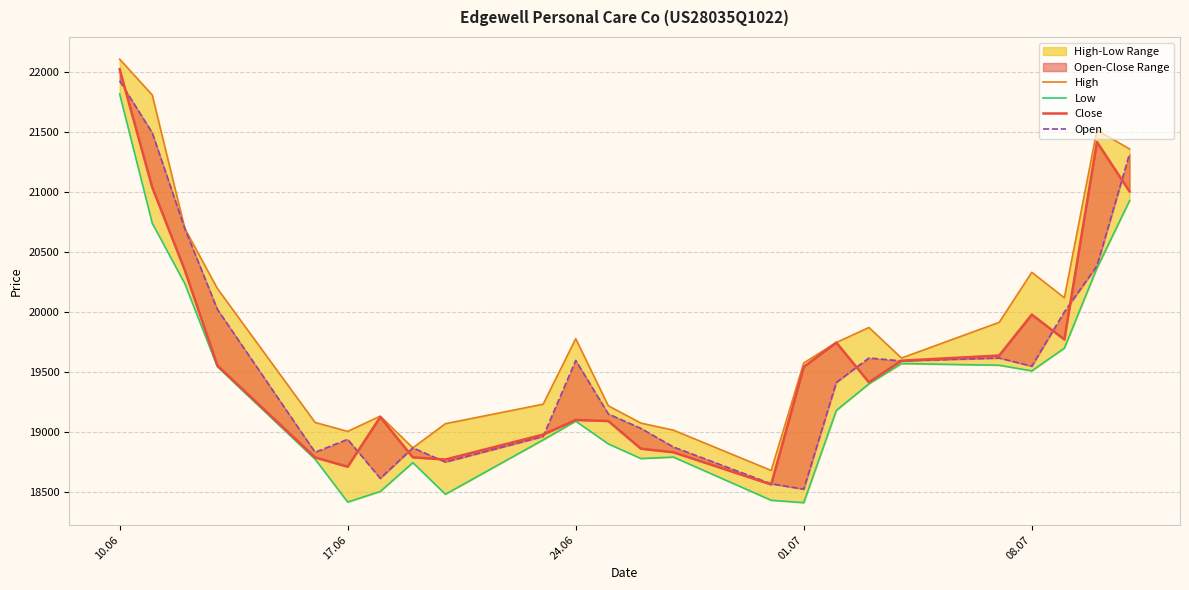

True or false: Close and High cross at least once.

False